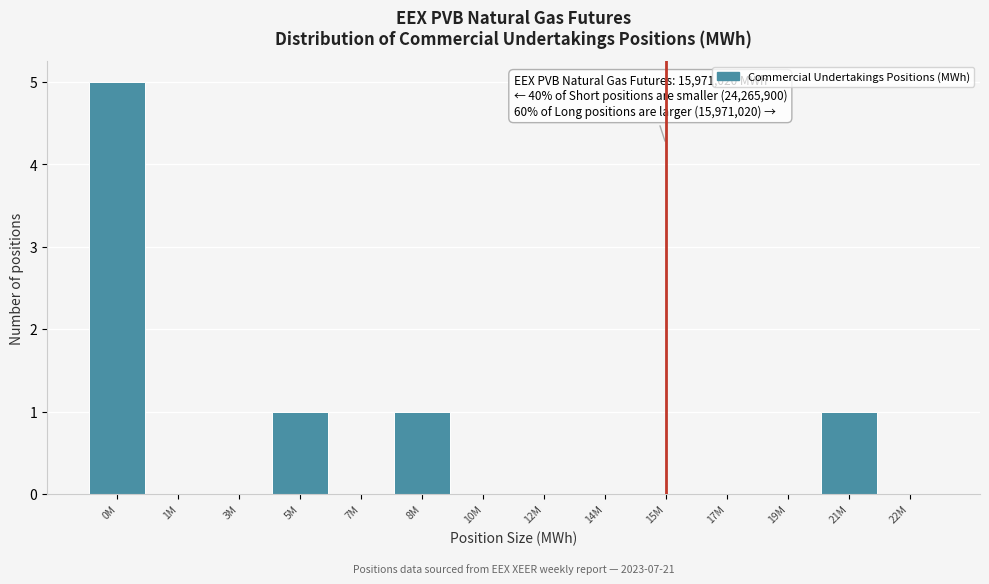

Reading left to right, list all the values displayed in this chart.

0M=5	1M=0	3M=0	5M=1	7M=0	8M=1	10M=0	12M=0	14M=0	15M=0	17M=0	19M=0	21M=1	22M=0